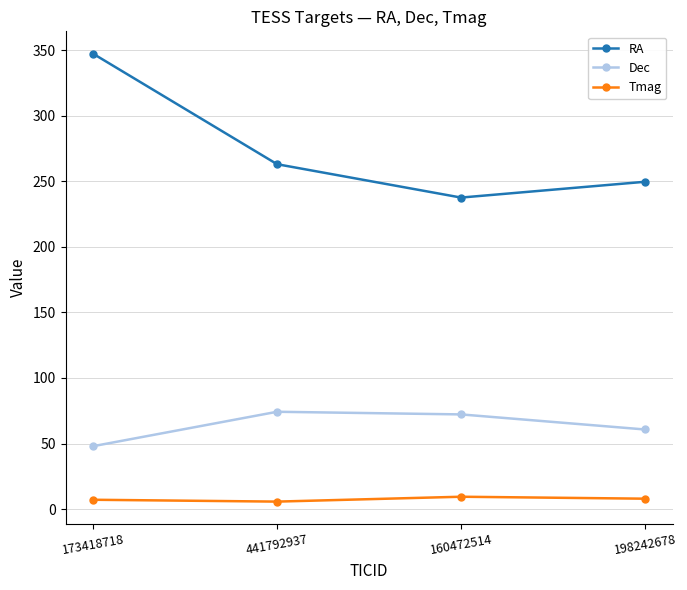

Rank the series at 173418718 from lowest to highest value.

Tmag, Dec, RA